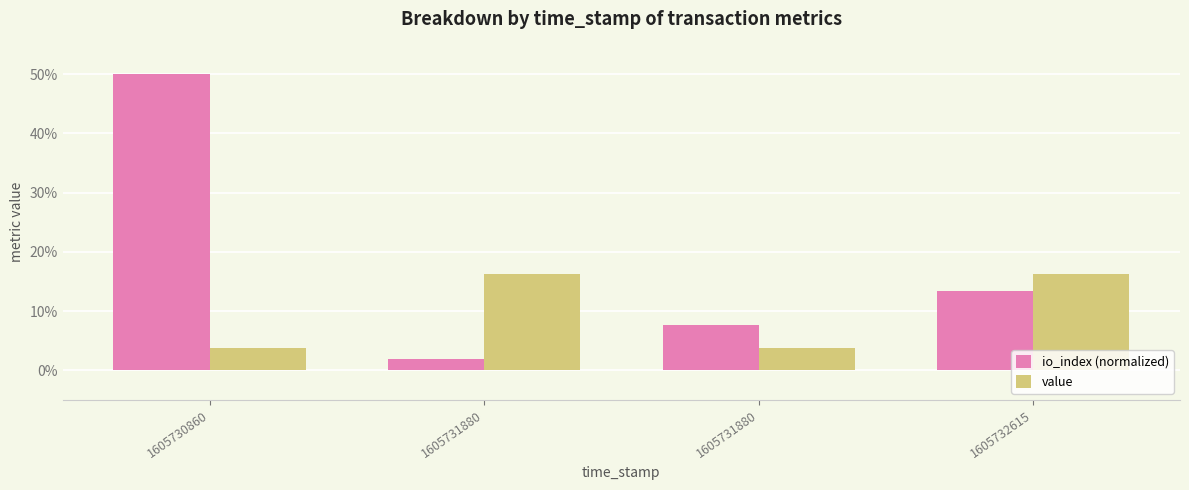

What is the value of the value bar at the 4th from the left?

0.2